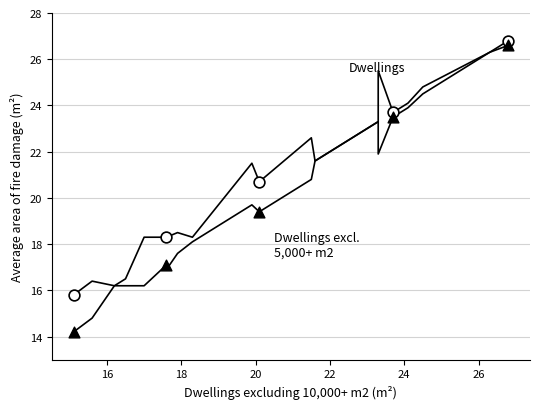

Across all data points, what is the average Y value?

20.6